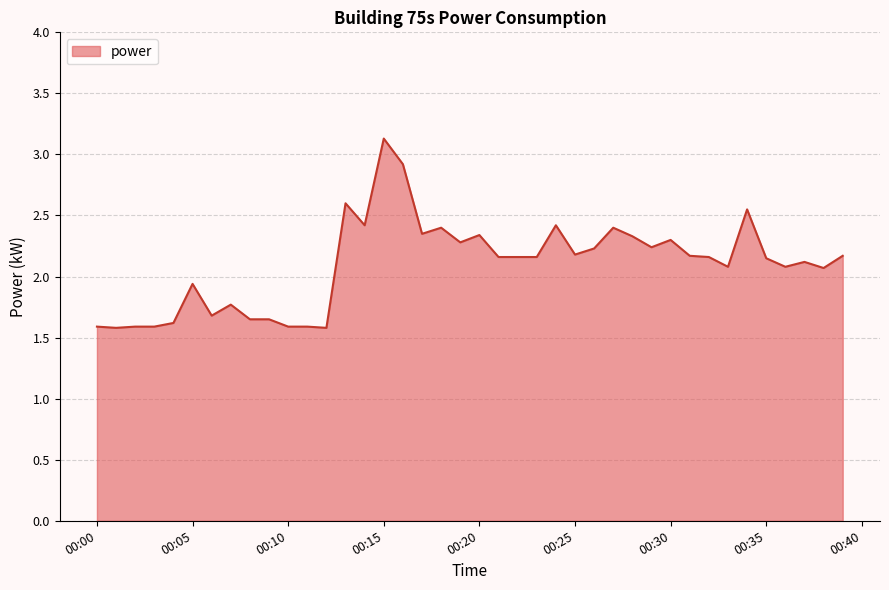

What is the maximum value shown in the chart?

3.1